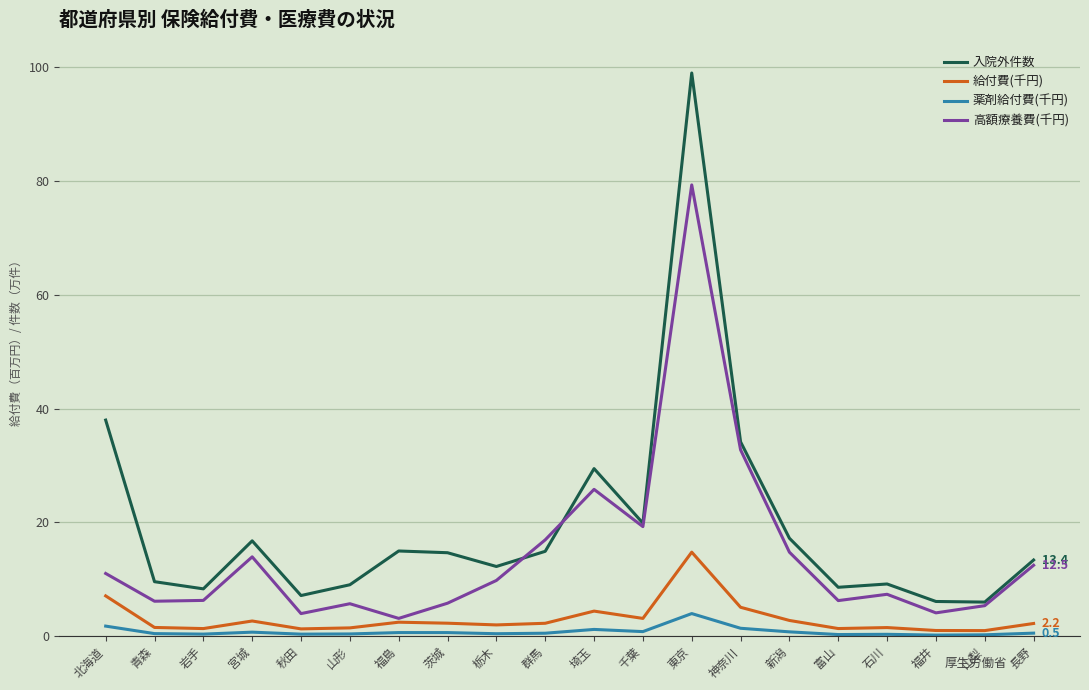

The value of 入院外件数 at 岩手 is 3.5. True or false?

False